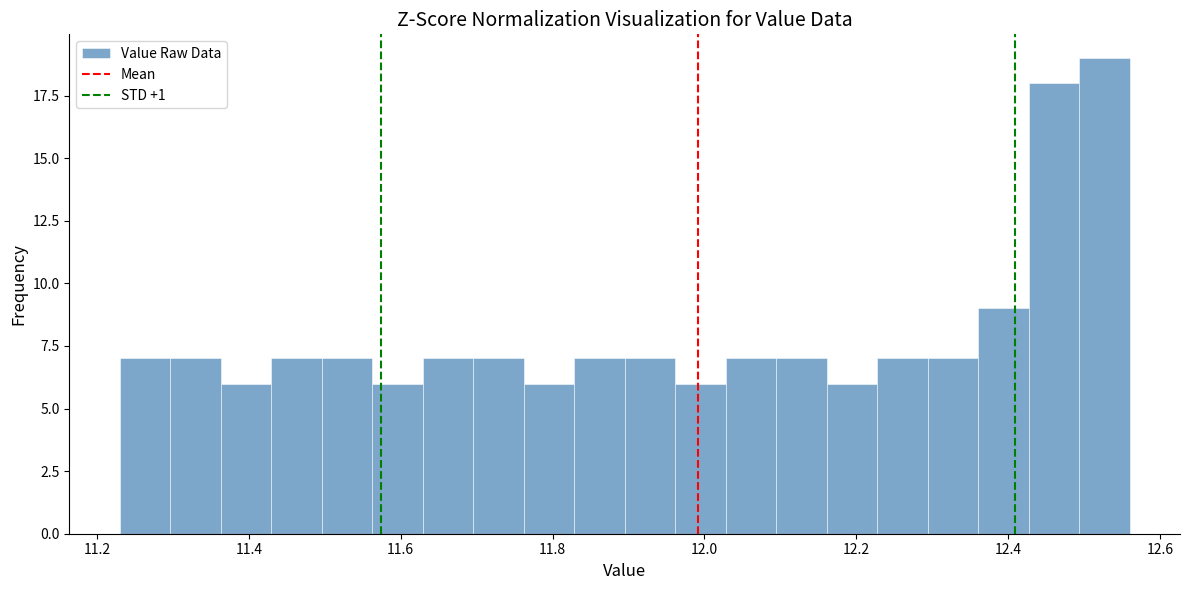

Around what value on the x-axis is the tallest bar? Give the approximate position of its centre, as read against the axis.

12.52